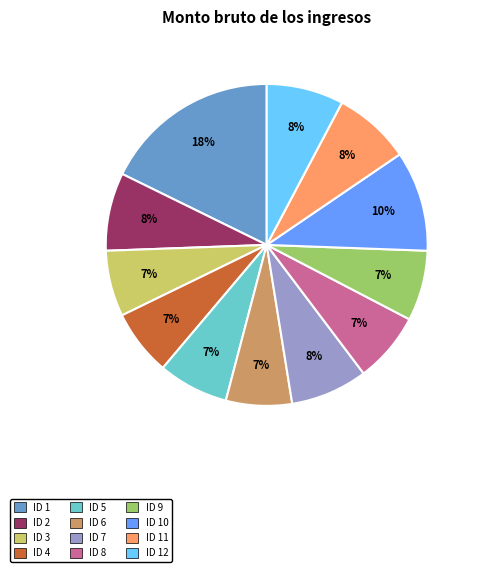

To the nearest percent, what portion does ID 1 represent?

18%